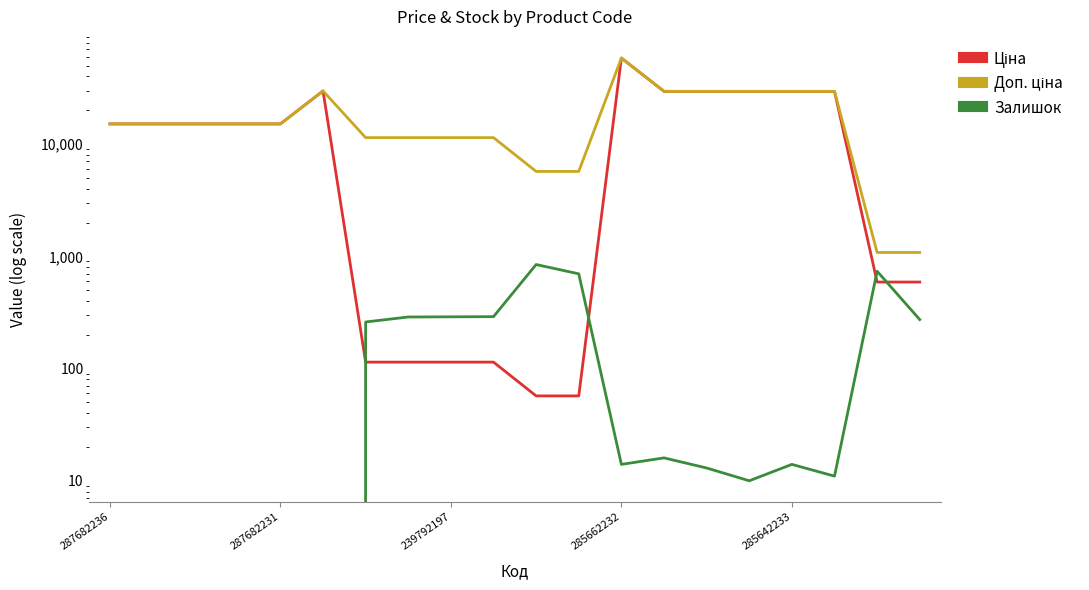

What is the maximum value for Ціна?

58426.5